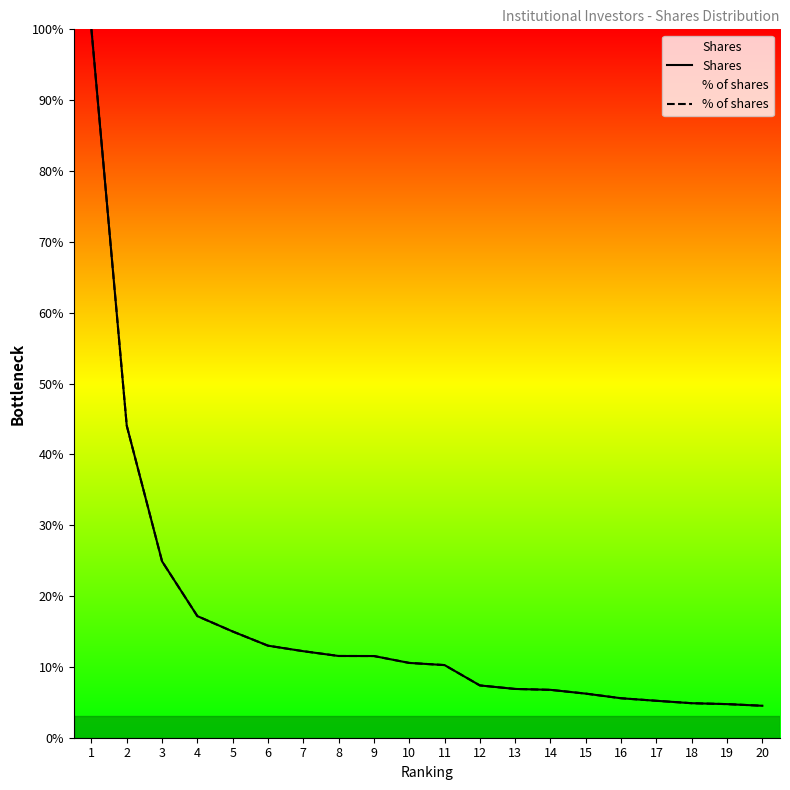

Is the value of % of shares at 19 greater than the value of Shares at 6?

No